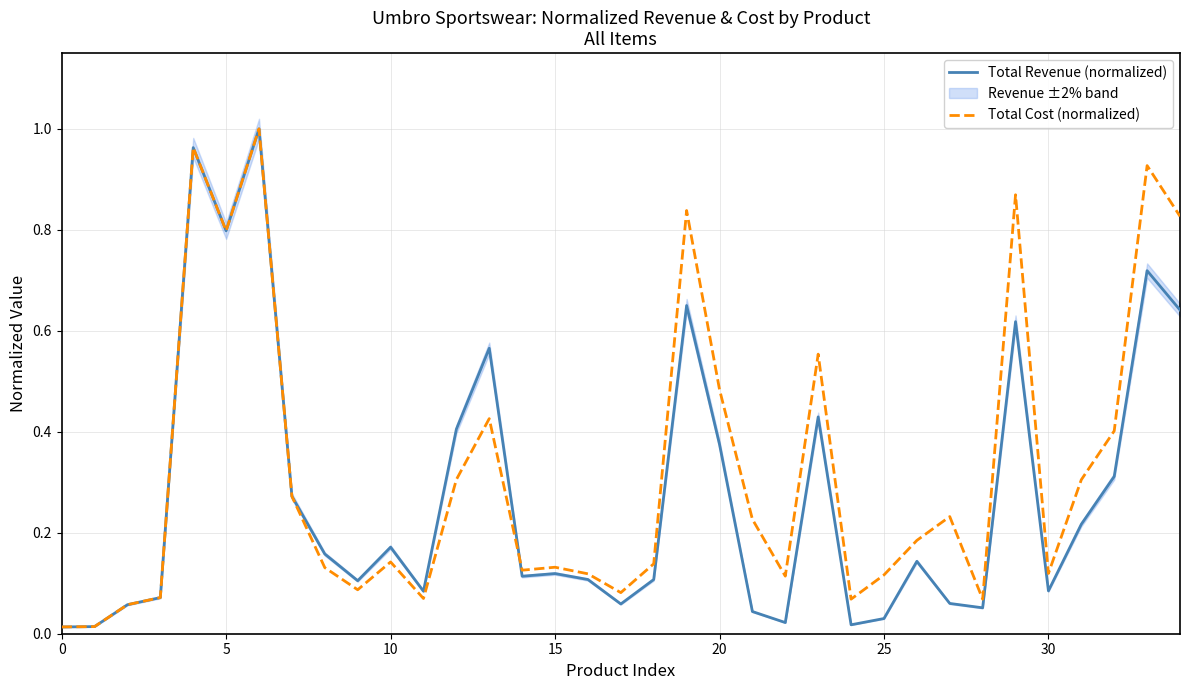

Reading left to right, transcribe all the data shown in this chart.

Total Revenue (normalized): 0.0	0.0	0.1	0.1	1.0	0.8	1.0	0.3	0.2	0.1	0.2	0.1	0.4	0.6	0.1	0.1	0.1	0.1	0.1	0.7	0.4	0.0	0.0	0.4	0.0	0.0	0.1	0.1	0.1	0.6	0.1	0.2	0.3	0.7	0.6
Total Cost (normalized): 0.0	0.0	0.1	0.1	1.0	0.8	1.0	0.3	0.1	0.1	0.1	0.1	0.3	0.4	0.1	0.1	0.1	0.1	0.1	0.8	0.5	0.2	0.1	0.6	0.1	0.1	0.2	0.2	0.1	0.9	0.1	0.3	0.4	0.9	0.8